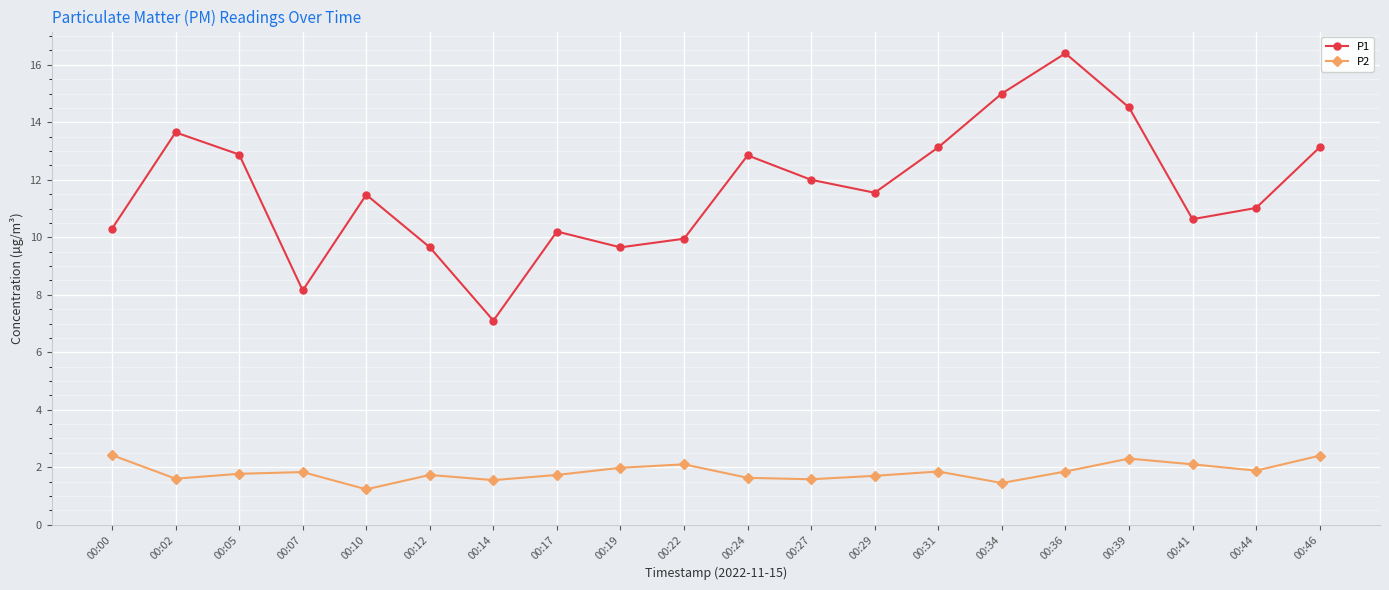

What is the value of the P2 point at the 3rd from the left?

1.8